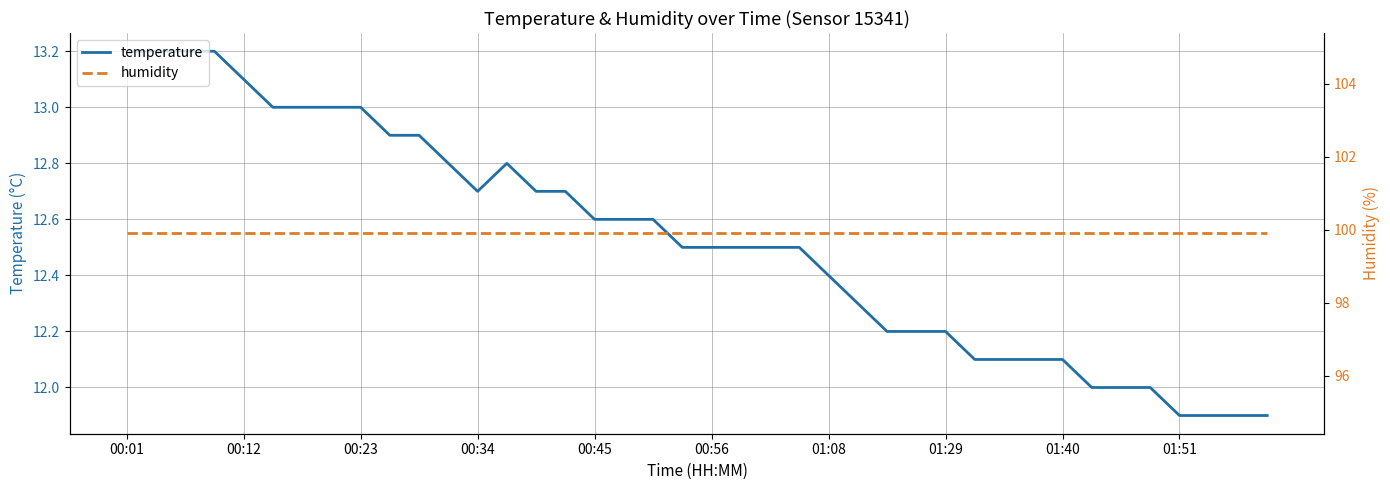

What is the lowest value of the temperature series?

11.9